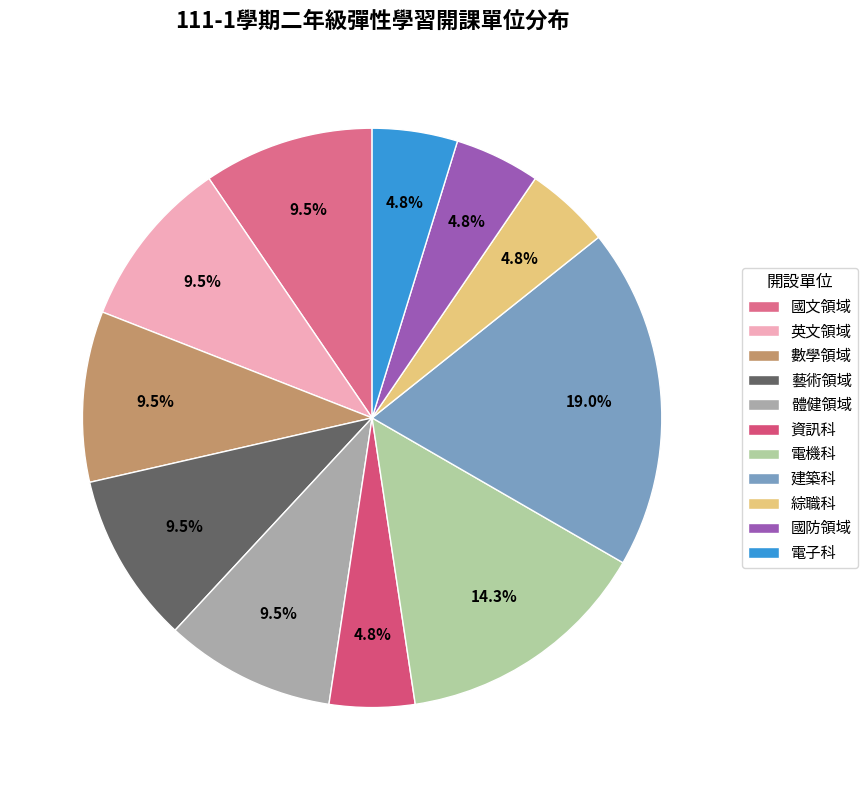

To the nearest percent, what is the combined percentage of 體健領域 and 綜職科?

14%